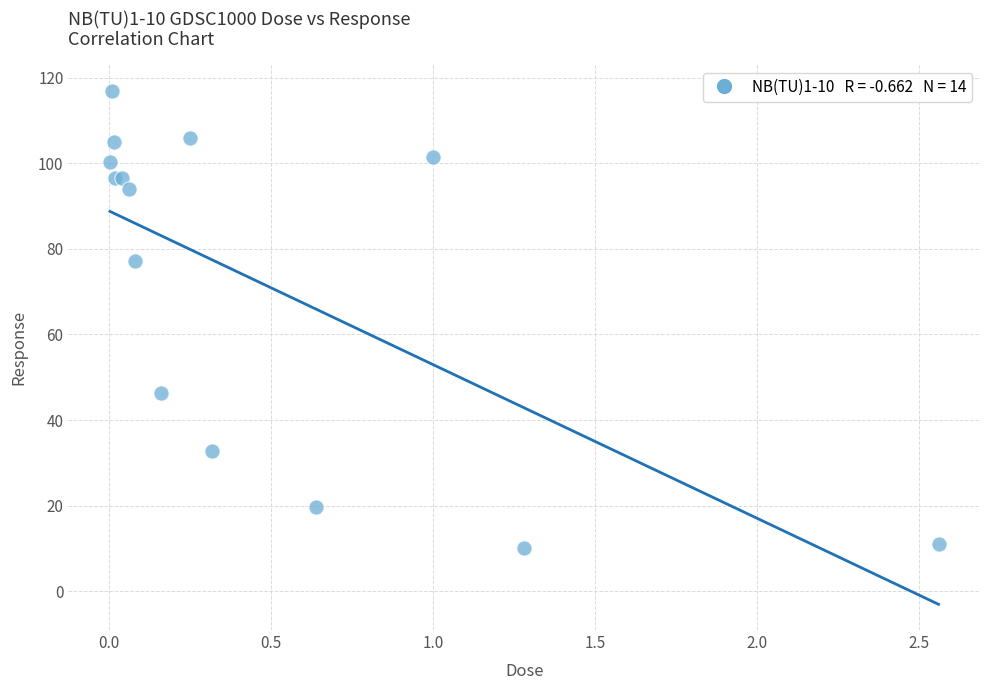

What Y value in the scatter plot is closest to 63?

77.1